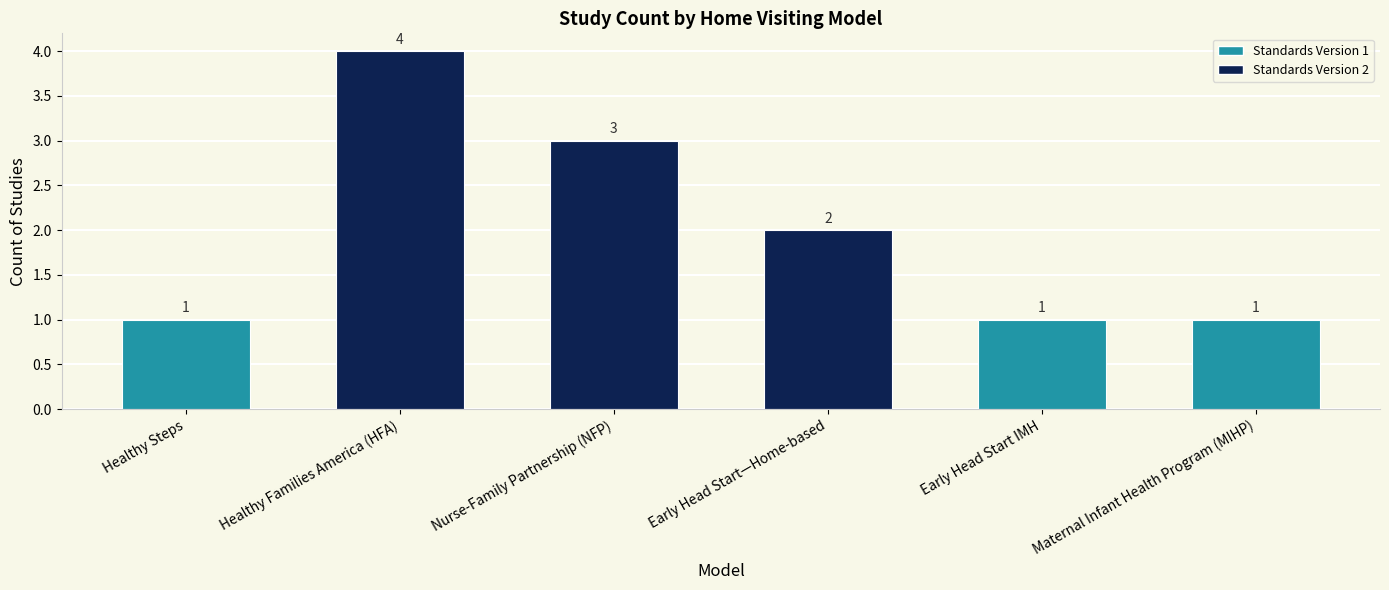

What is the ratio of the value at Nurse-Family Partnership (NFP) to the value at Early Head Start—Home-based?

1.5